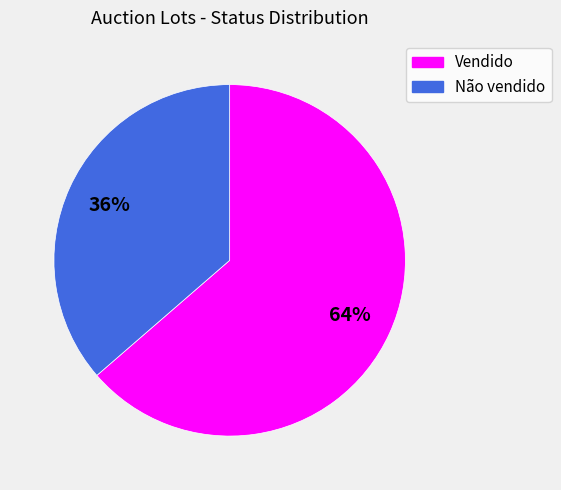

Count the number of slices in the pie.

2